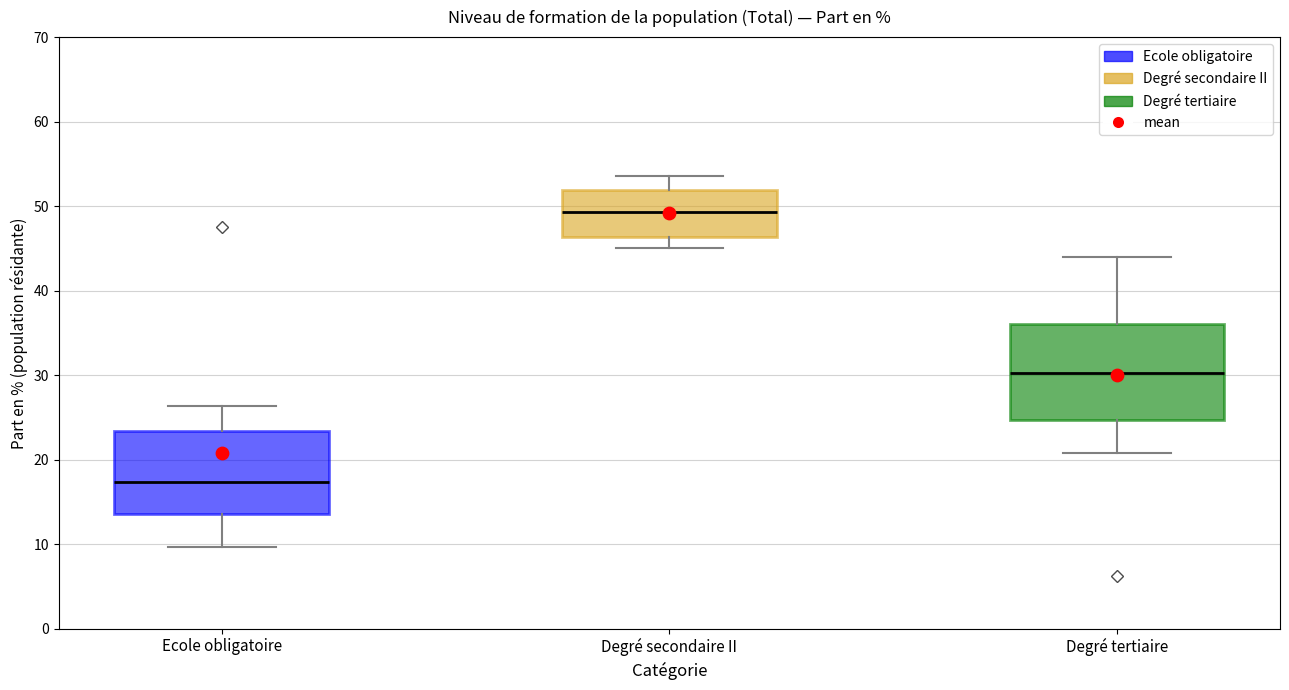

Where does the upper whisker of the box for Degré secondaire II end on the y-axis? The values are not printed on the chart, so give them approximately, as read against the axis.

54